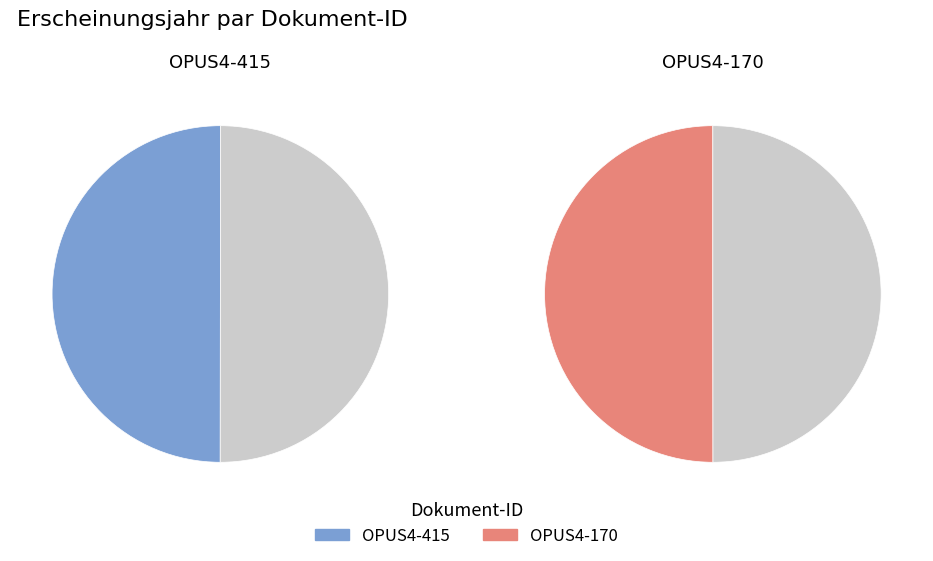

What is the change in value from OPUS4-415 to OPUS4-170?

+1